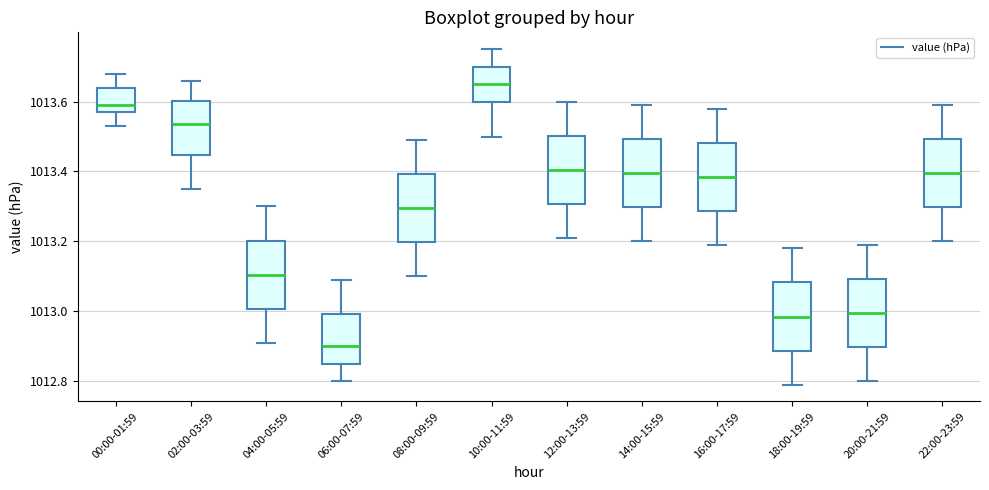

Which box has the lowest median line?

06:00-07:59